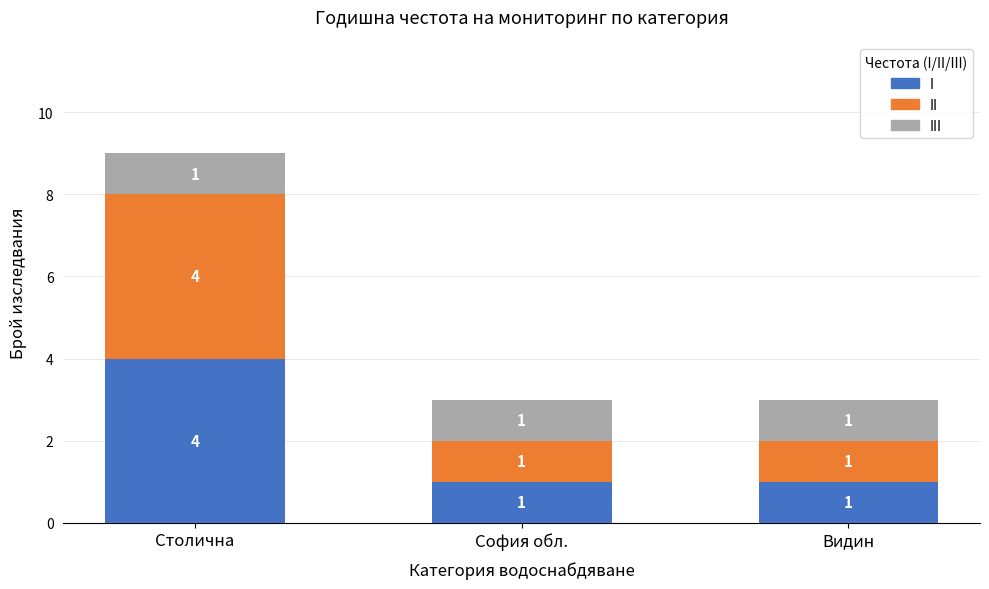

The I series shows 1 at Видин. True or false?

True